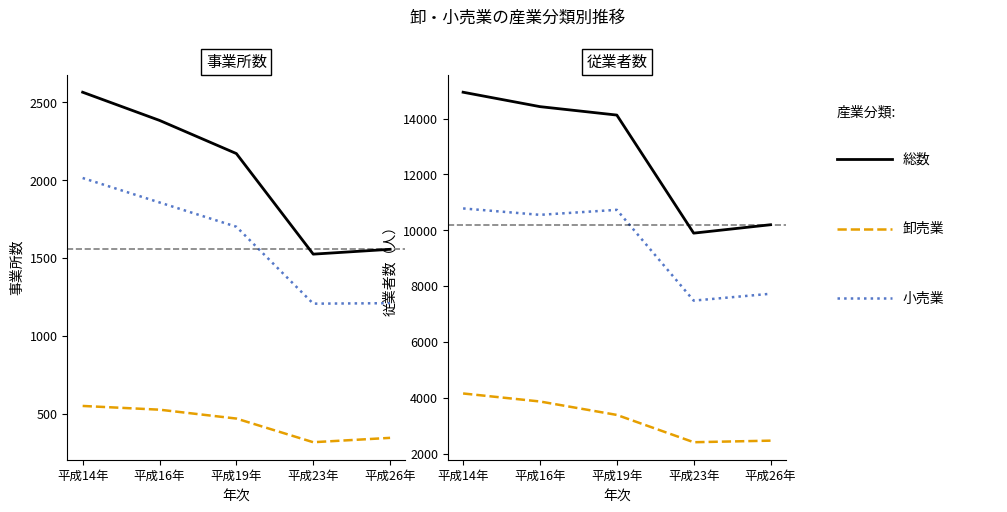

True or false: 小売業（事業所数） and 卸売業（事業所数） cross at least once.

False